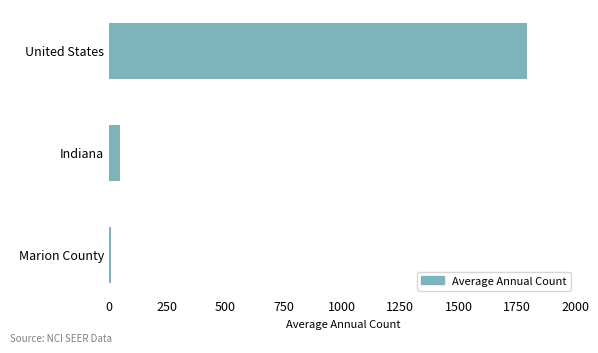

What is the sum of all values?

1846